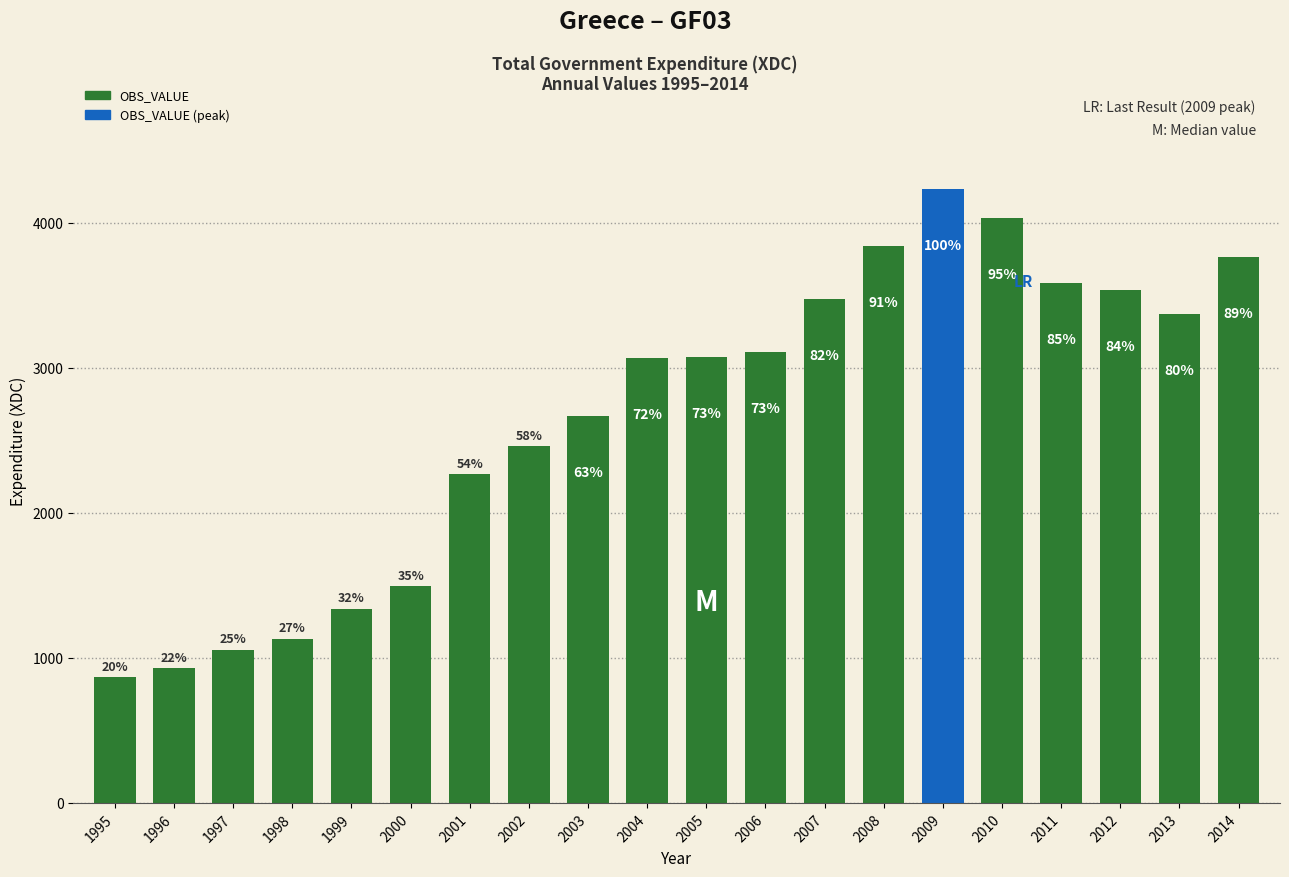

Does the chart contain any negative values?

No